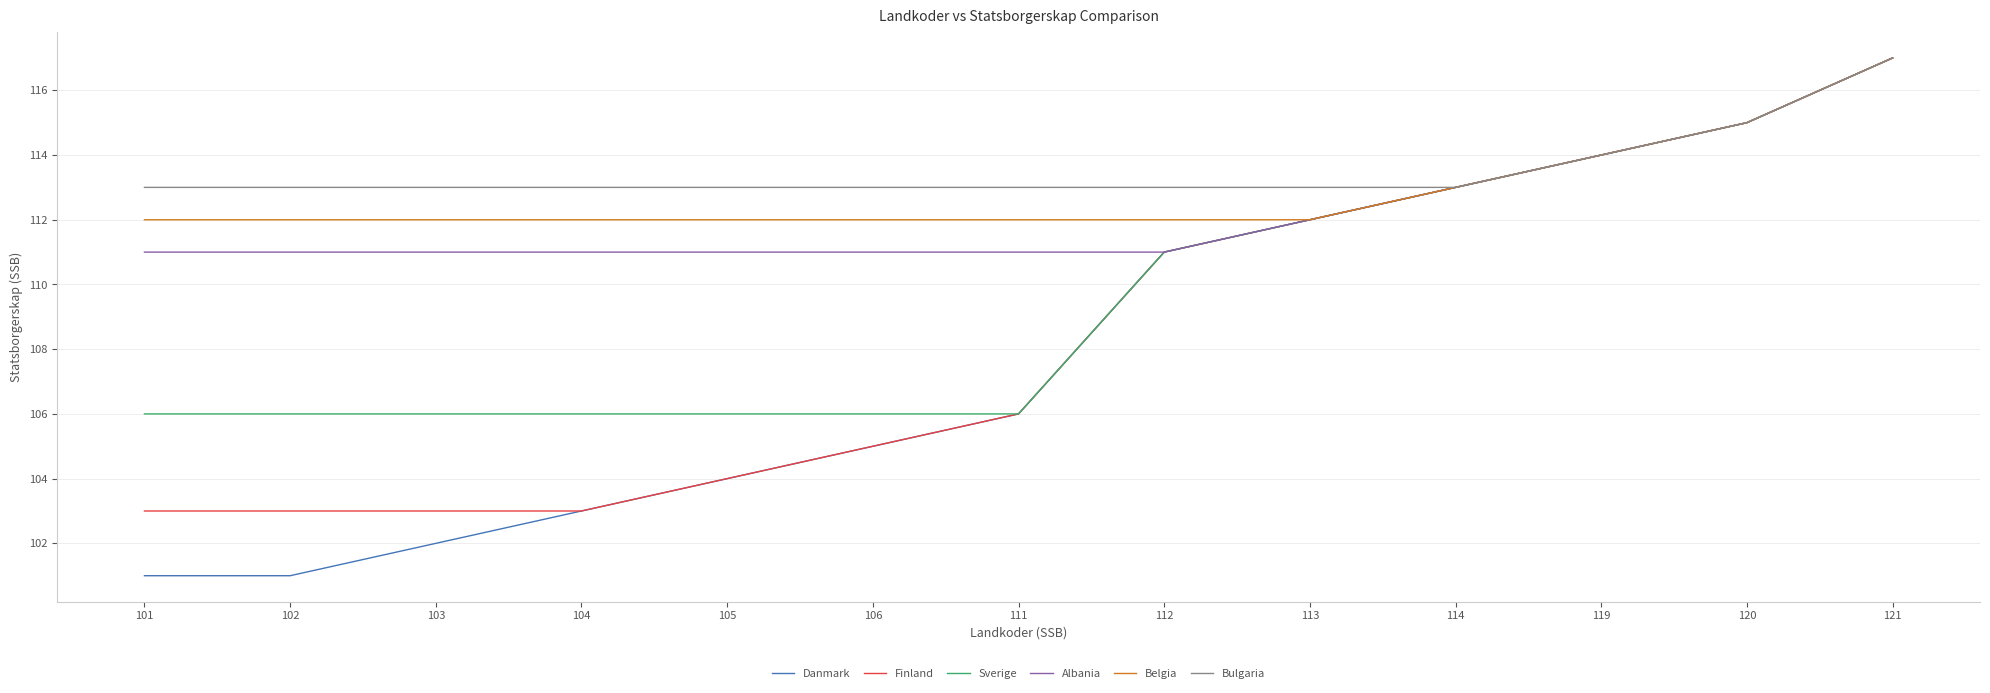

What is the minimum value shown in the chart?

101